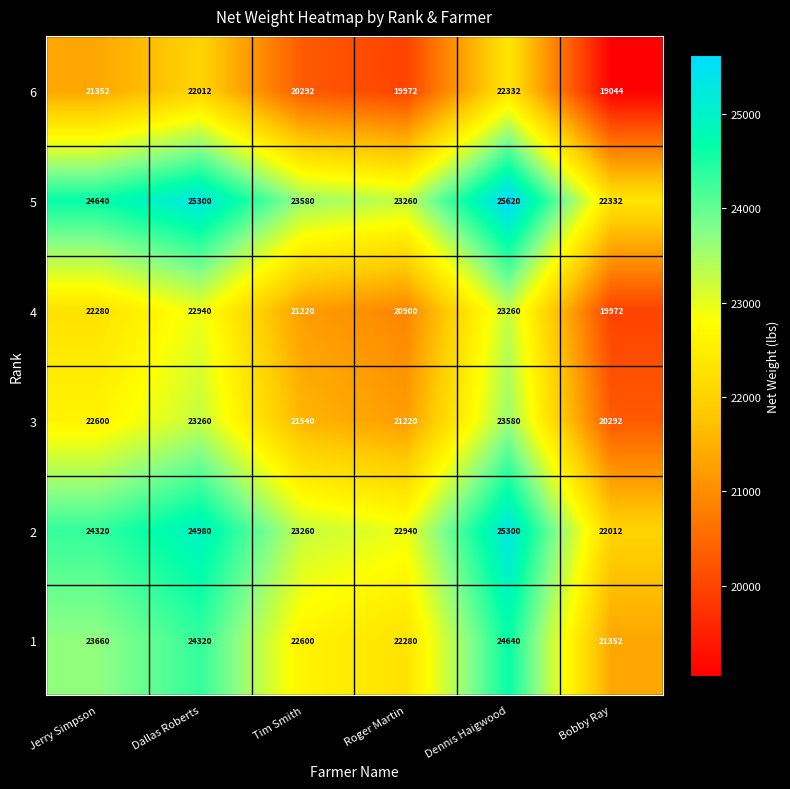

What is the sum of the 3 values at Bobby Ray and Dennis Haigwood?

43872